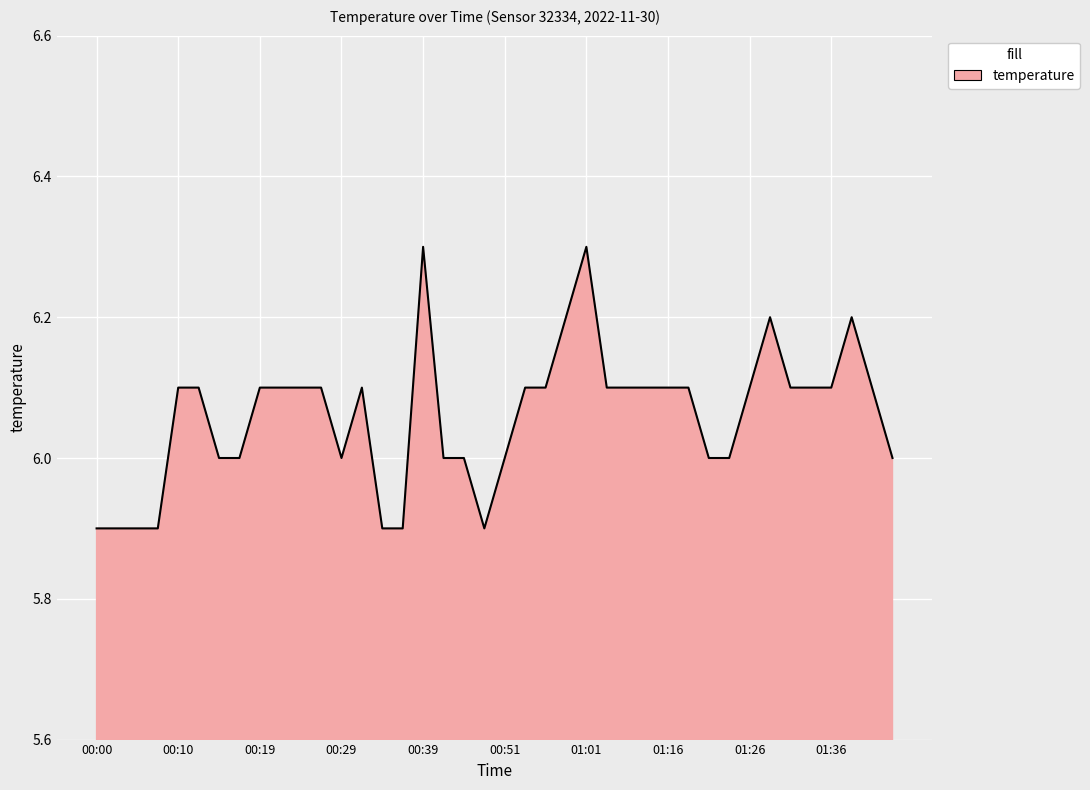

What is the greatest value displayed?

6.3